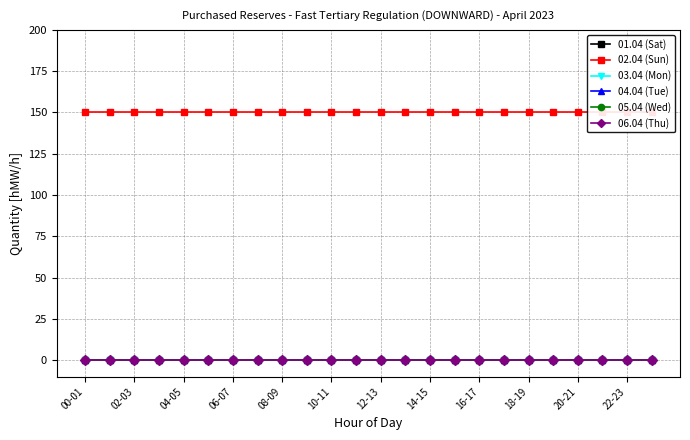

At how many categories does at least one series exceed 37?

24